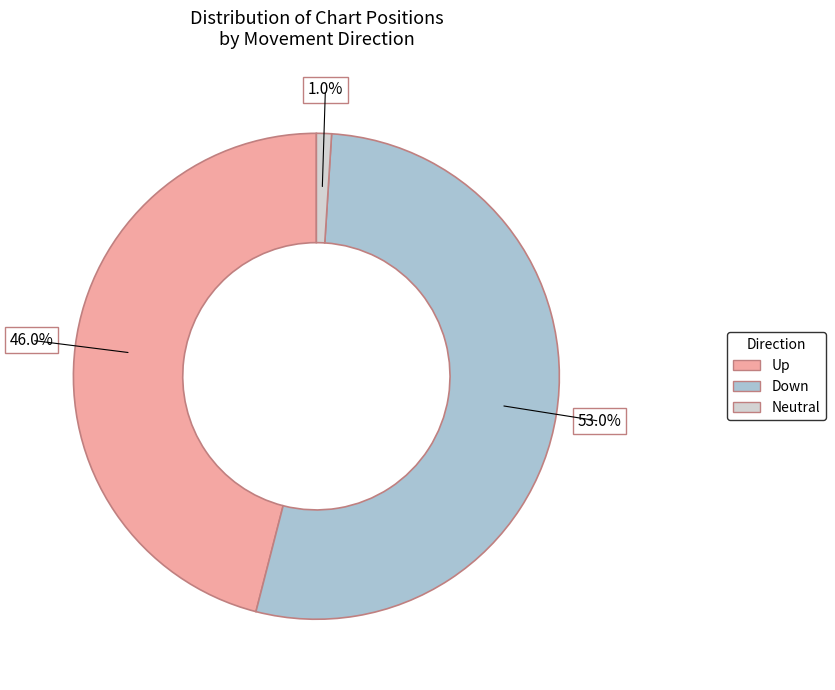

How many segments does this pie chart have?

3